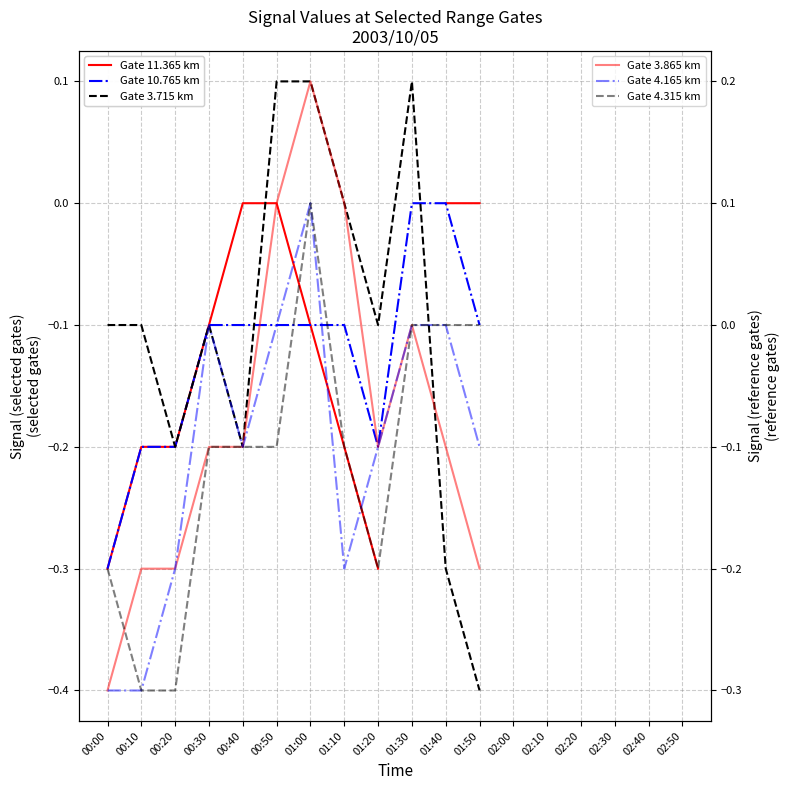

What is the difference between the highest and lowest values at 01:00?

0.3